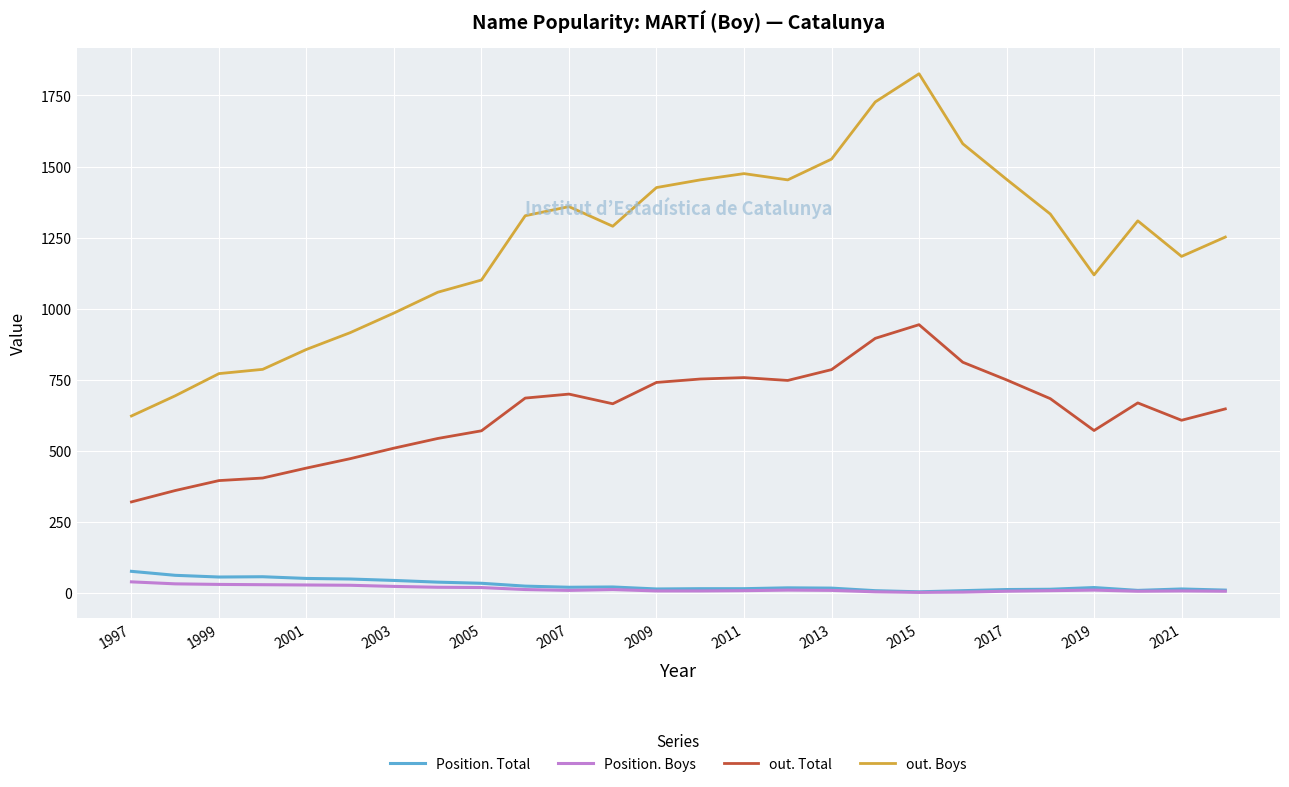

Which series has the widest spread of values?

out. Boys